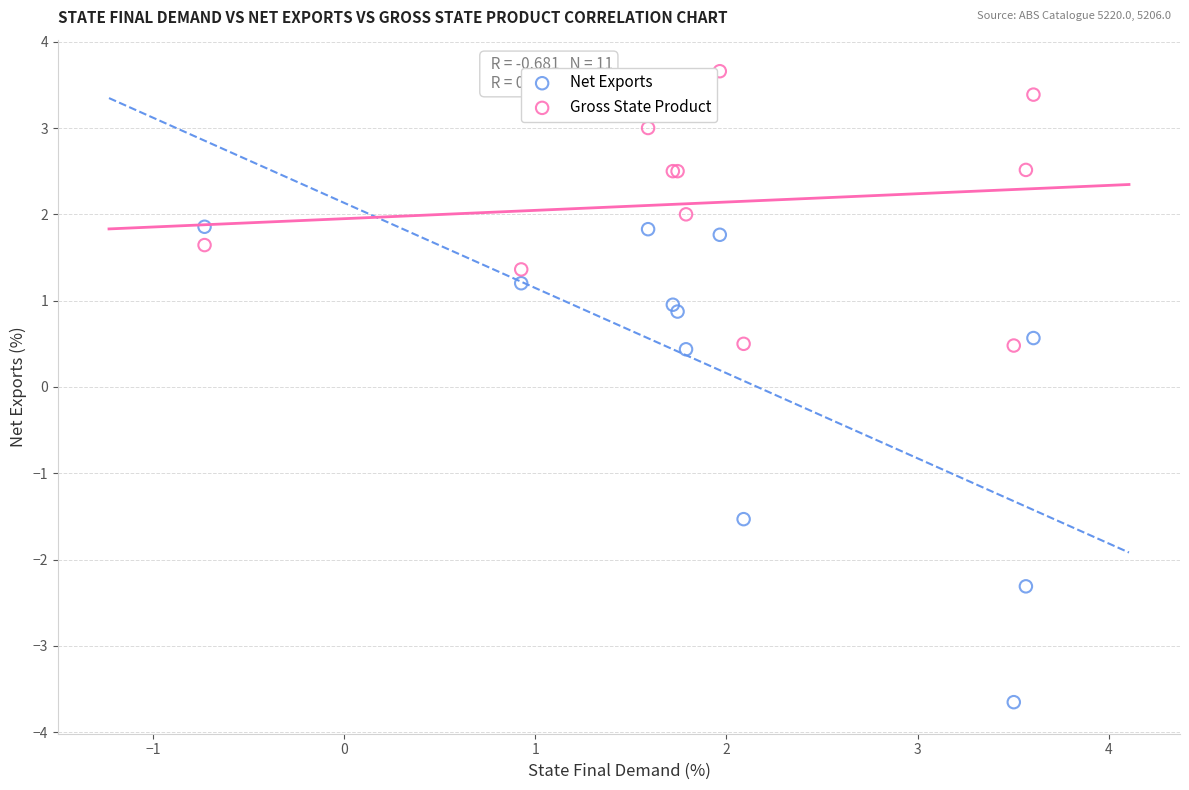

Which series reaches the maximum Y coordinate?

Gross State Product